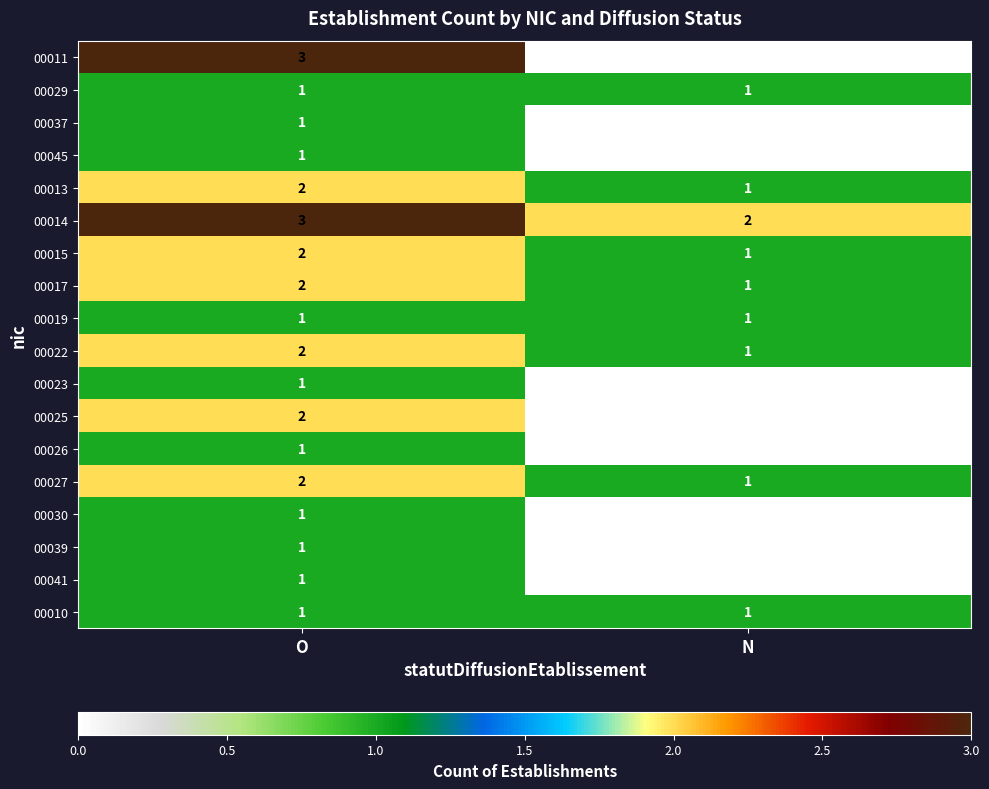

Which label corresponds to the largest value in the chart?

O